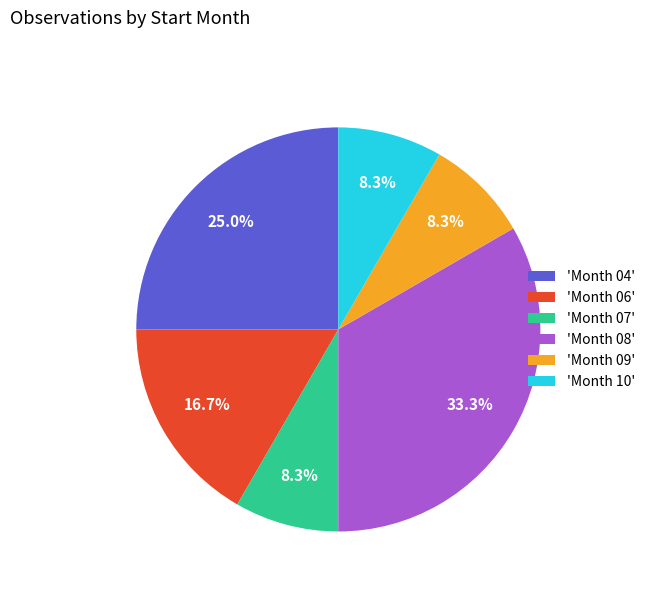

How many slices are in this pie chart?

6